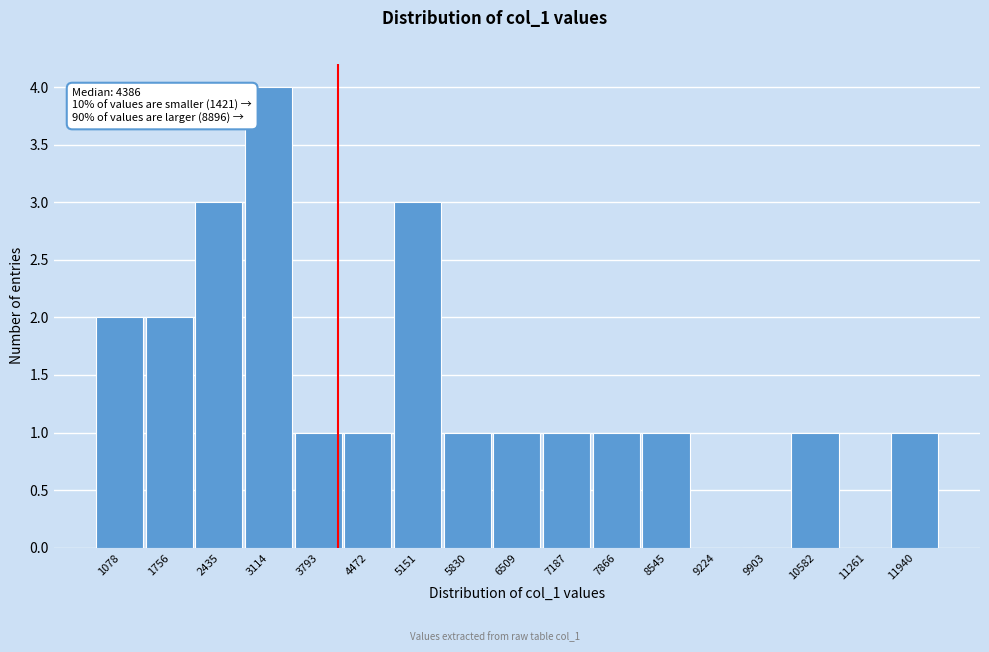

Reading right to left, transcribe all the data shown in this chart.

11940=1	11261=0	10582=1	9903=0	9224=0	8545=1	7866=1	7187=1	6509=1	5830=1	5151=3	4472=1	3793=1	3114=4	2435=3	1756=2	1078=2